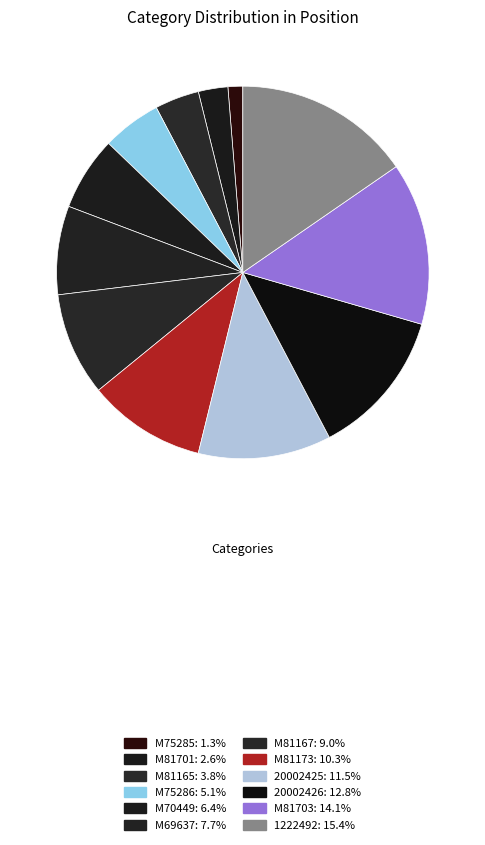

What is the change in value from M75286 to M70449?

+1